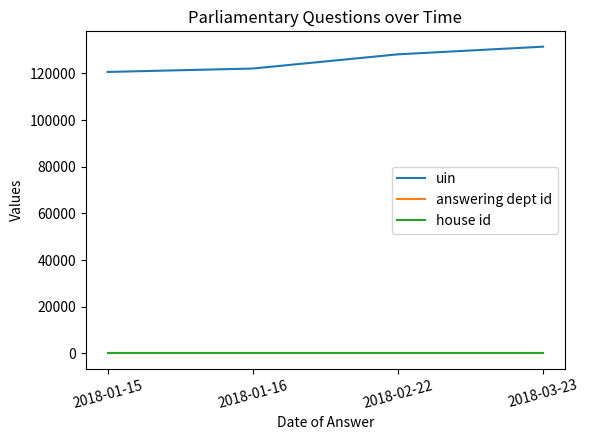

At which label is house id closest to 1?

2018-01-15